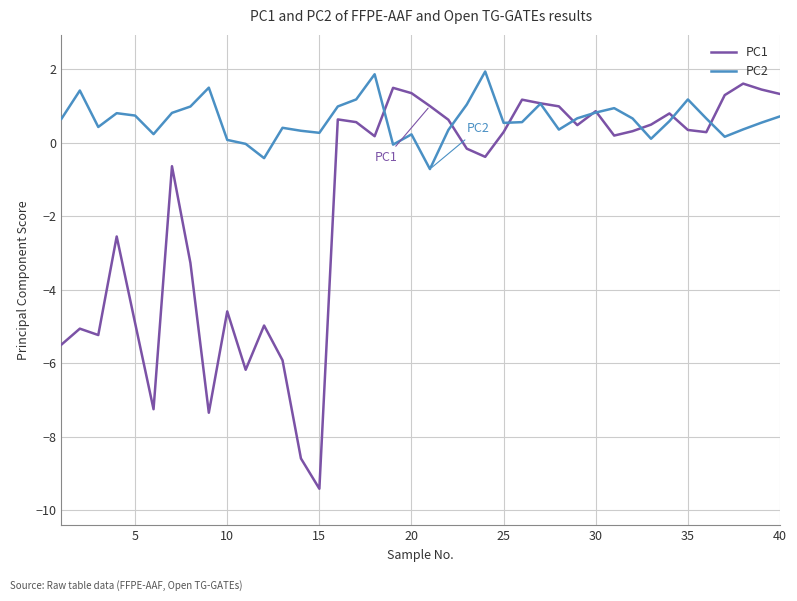

Which series has the largest range (max minus min)?

PC1